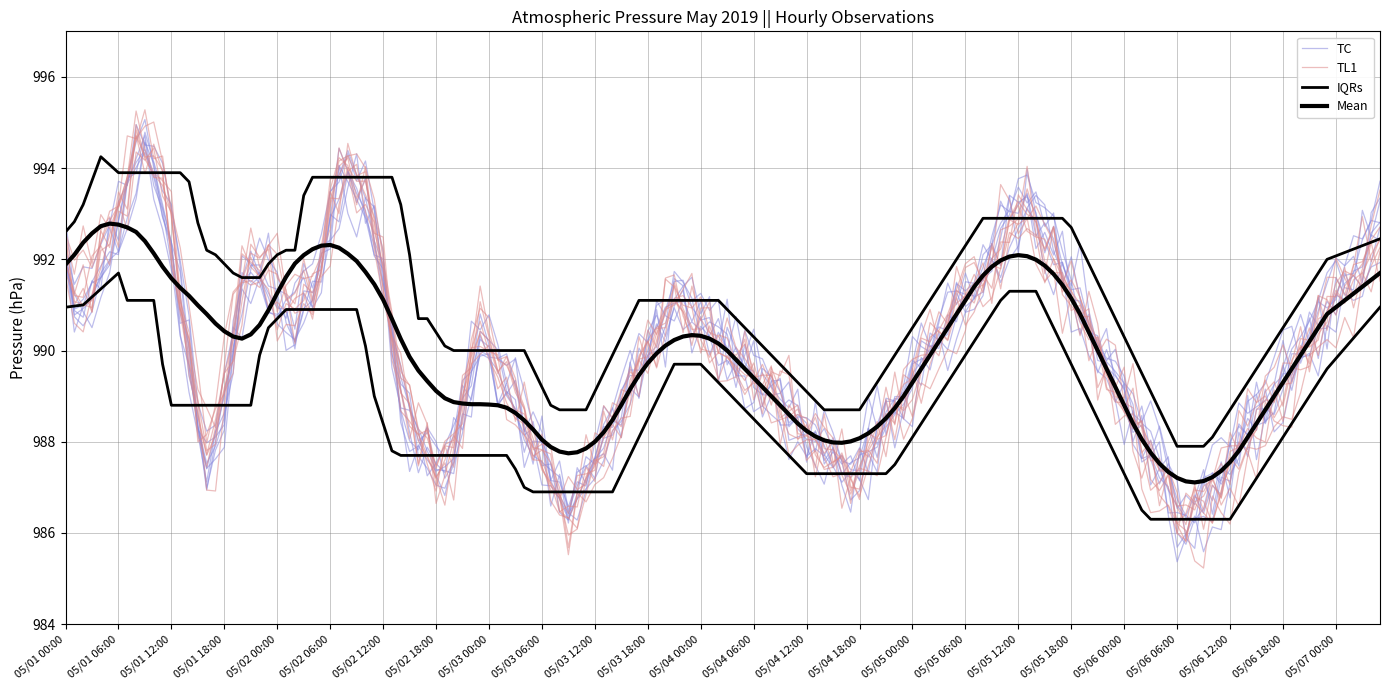

At which label is IQR Upper closest to 990?

05/02 18:00